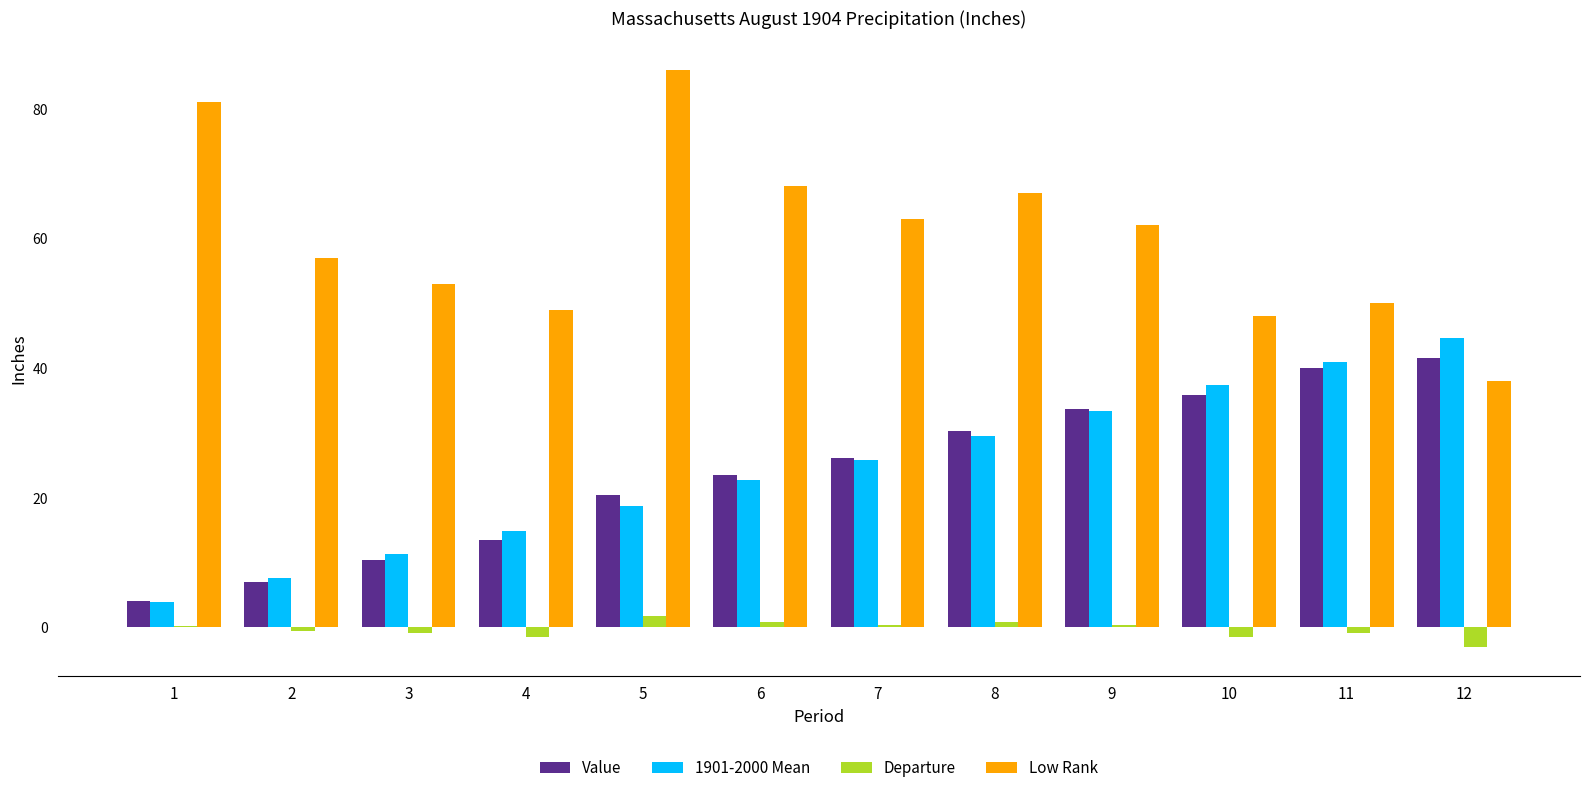

Which series changed the most between 1 and 3?

Low Rank